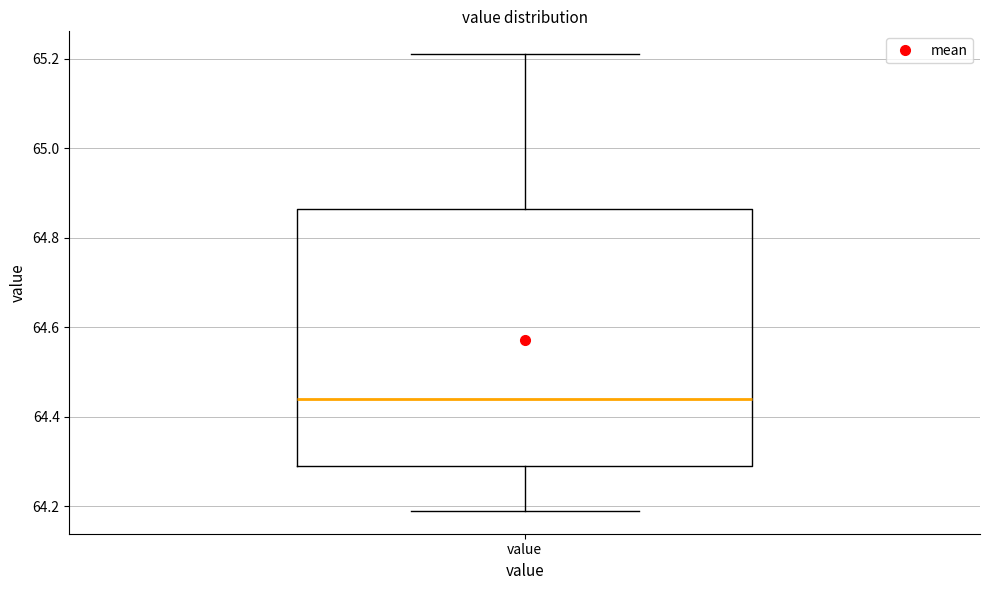

Read this box plot against the y-axis: the position of the median line, the range covered by the box, and the ends of both whiskers. The values are not printed on the chart, so give them approximately, as read against the axis.

median 64.44, box 64.30 to 64.86, whiskers 64.20 to 65.22